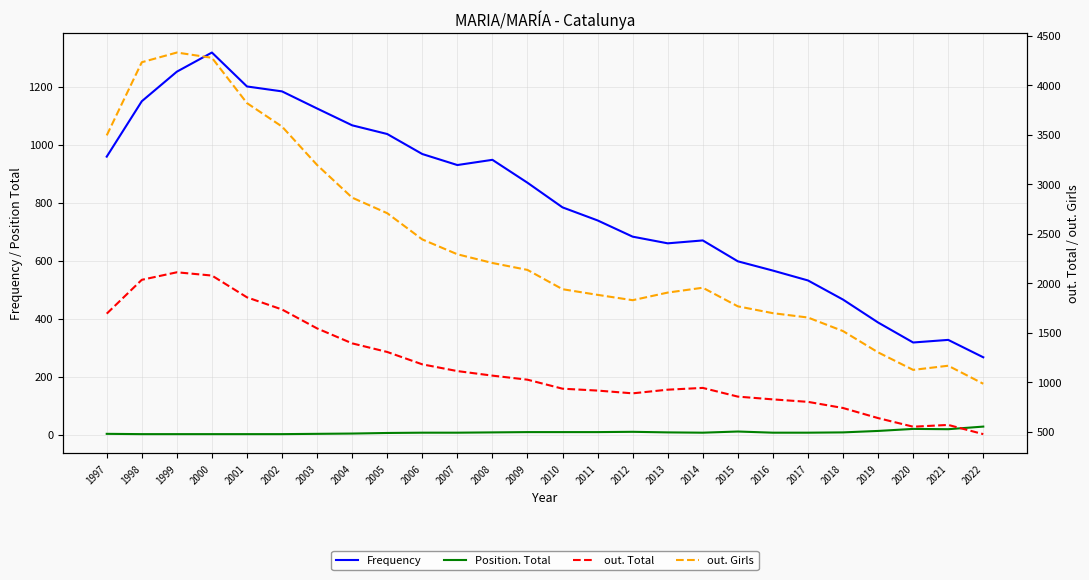

The out. Girls series shows 3555 at 2006. True or false?

False